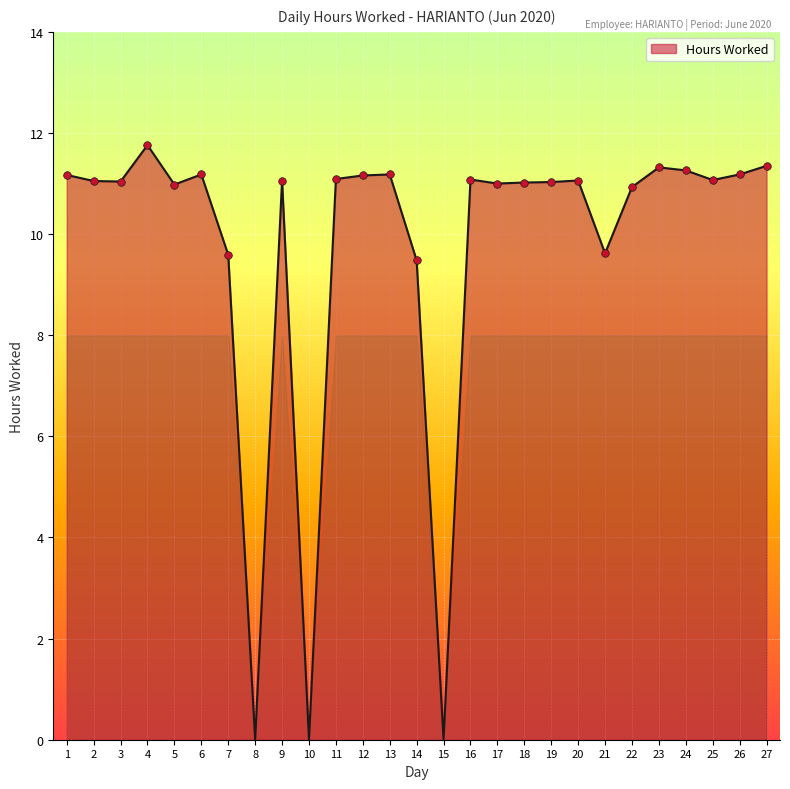

What is the change in value from 1 to 20?

-0.1